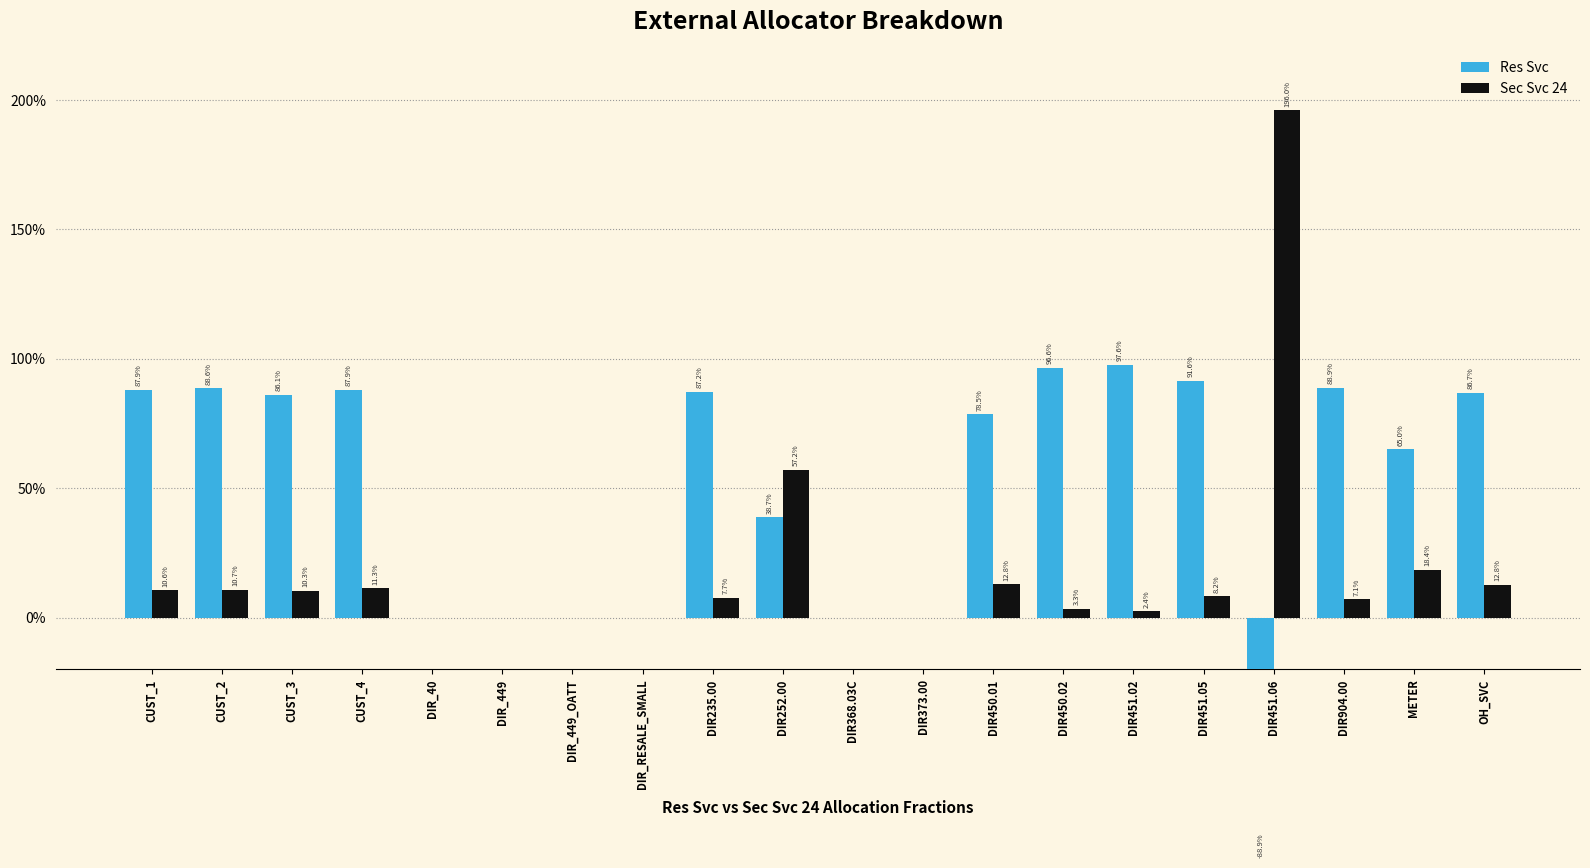

What value does the Sec Svc 24 series have at CUST_1?

0.1